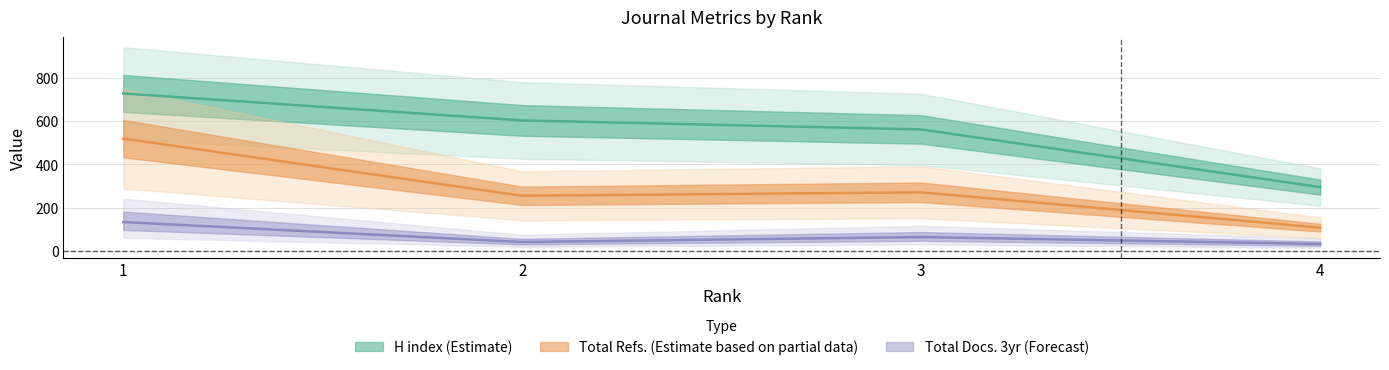

In Total Refs., how many points are lower than both neighbors (excluding endpoints)?

1